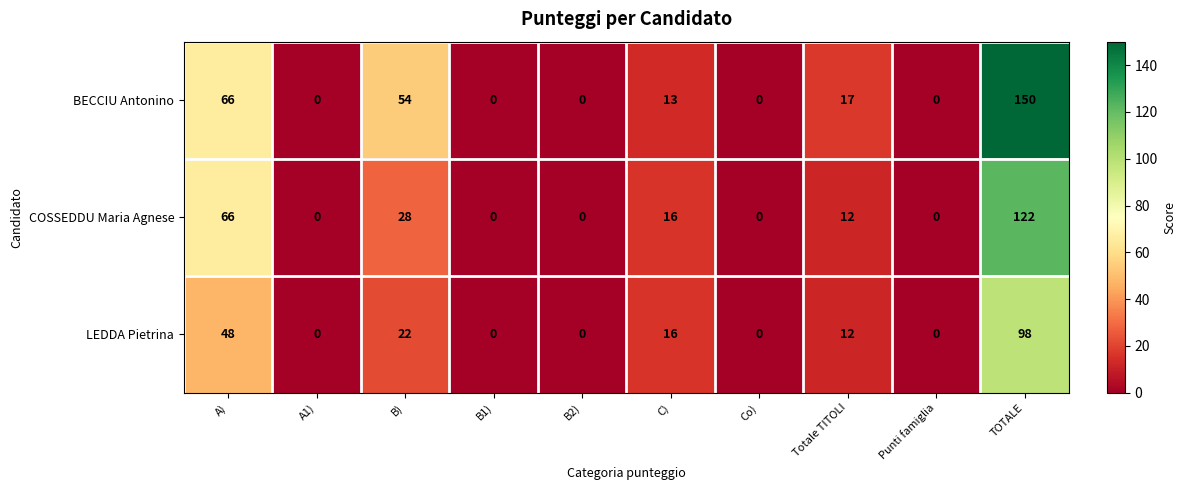

Which category has the highest value across all series?

TOTALE